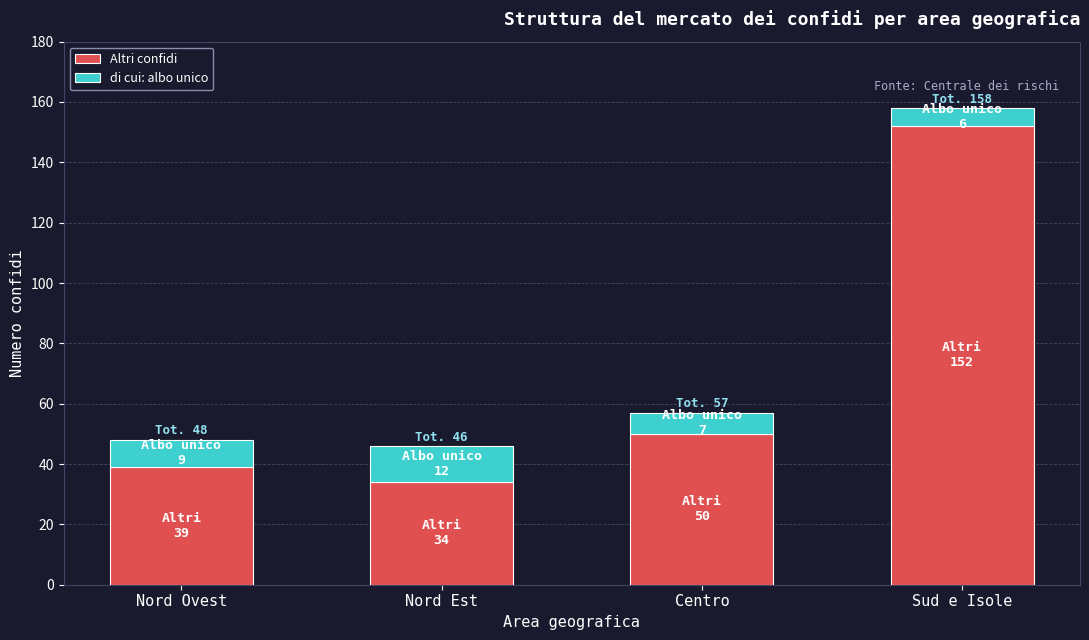

What are all the series names shown in the legend?

Altri confidi, di cui: albo unico